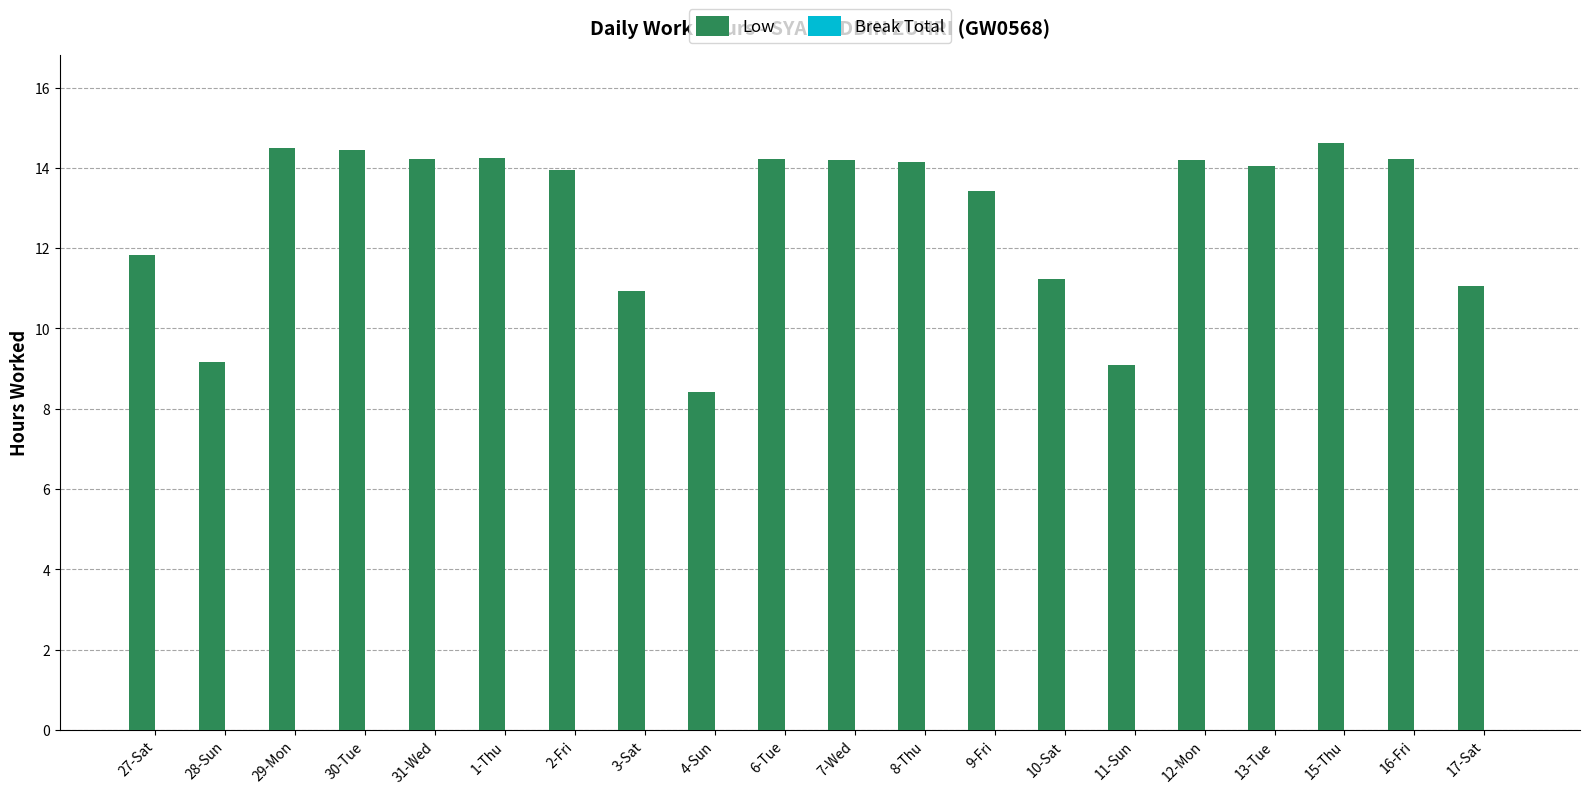

What is the sum of the values at 12-Mon and 31-Wed?

28.4